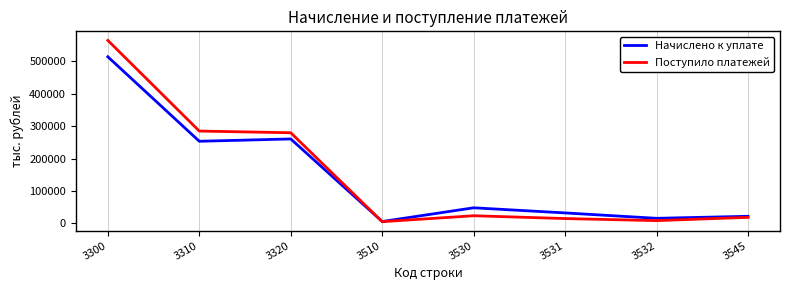

Is the value of Поступило платежей at 3310 greater than the value of Начислено к уплате at 3320?

Yes